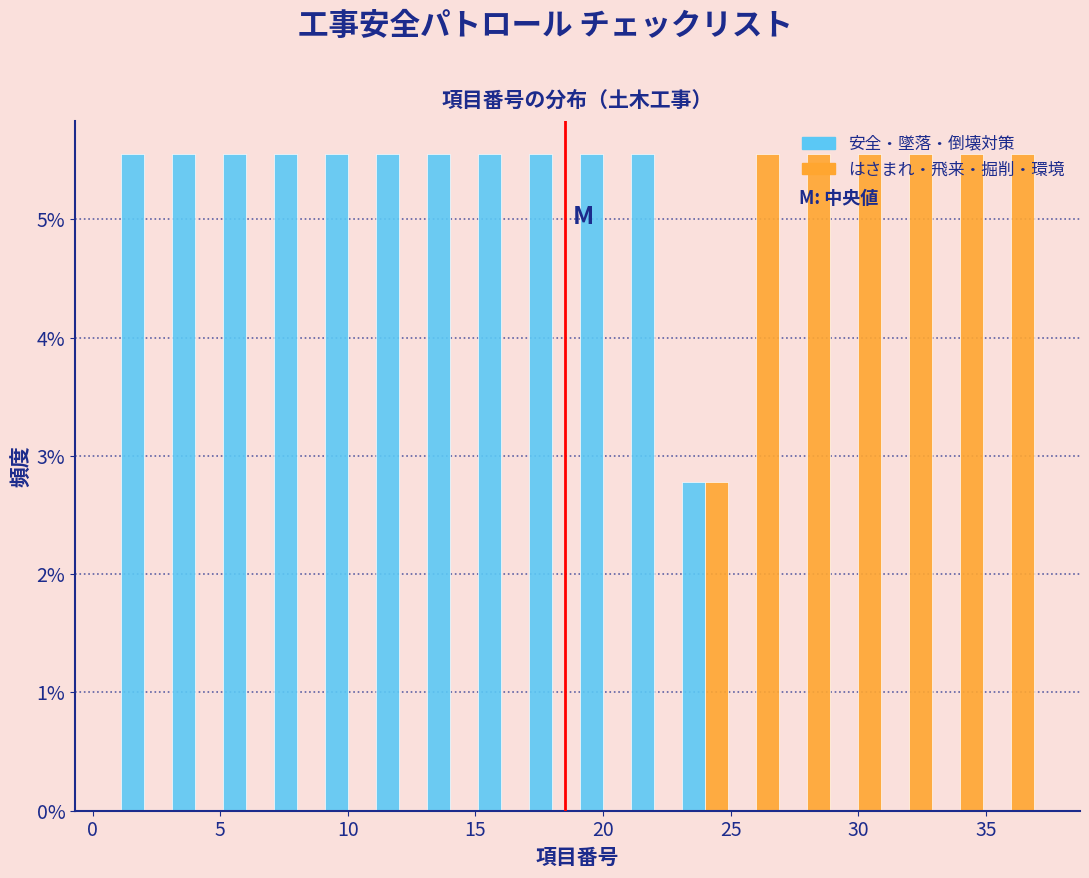

Reading left to right, list every range on the x-axis with the height of the bar of each series over it. The values are not printed on the chart, so give them approximately, as read against the axis.

1 to 3: 安全・墜落・倒壊対策=5.6	はさまれ・飛来・掘削・環境=0
3 to 5: 安全・墜落・倒壊対策=5.6	はさまれ・飛来・掘削・環境=0
5 to 7: 安全・墜落・倒壊対策=5.6	はさまれ・飛来・掘削・環境=0
7 to 9: 安全・墜落・倒壊対策=5.6	はさまれ・飛来・掘削・環境=0
9 to 11: 安全・墜落・倒壊対策=5.6	はさまれ・飛来・掘削・環境=0
11 to 13: 安全・墜落・倒壊対策=5.6	はさまれ・飛来・掘削・環境=0
13 to 15: 安全・墜落・倒壊対策=5.6	はさまれ・飛来・掘削・環境=0
15 to 17: 安全・墜落・倒壊対策=5.6	はさまれ・飛来・掘削・環境=0
17 to 19: 安全・墜落・倒壊対策=5.6	はさまれ・飛来・掘削・環境=0
19 to 21: 安全・墜落・倒壊対策=5.6	はさまれ・飛来・掘削・環境=0
21 to 23: 安全・墜落・倒壊対策=5.6	はさまれ・飛来・掘削・環境=0
23 to 25: 安全・墜落・倒壊対策=2.8	はさまれ・飛来・掘削・環境=2.8
25 to 27: 安全・墜落・倒壊対策=0	はさまれ・飛来・掘削・環境=5.6
27 to 29: 安全・墜落・倒壊対策=0	はさまれ・飛来・掘削・環境=5.6
29 to 31: 安全・墜落・倒壊対策=0	はさまれ・飛来・掘削・環境=5.6
31 to 33: 安全・墜落・倒壊対策=0	はさまれ・飛来・掘削・環境=5.6
33 to 35: 安全・墜落・倒壊対策=0	はさまれ・飛来・掘削・環境=5.6
35 to 37: 安全・墜落・倒壊対策=0	はさまれ・飛来・掘削・環境=5.6